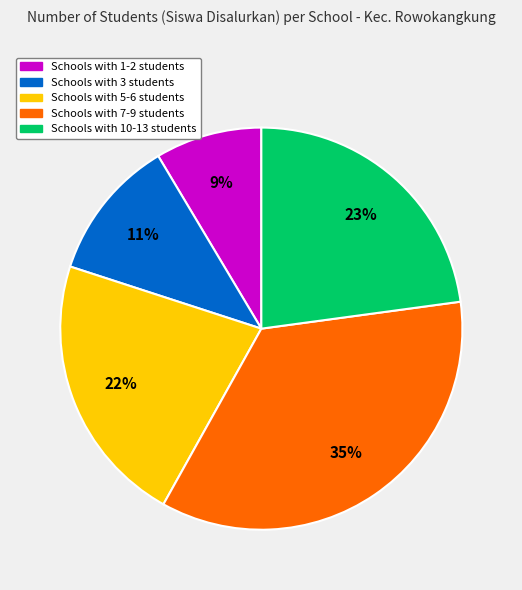

Between Schools with 1-2 students and Schools with 5-6 students, which is larger?

Schools with 5-6 students